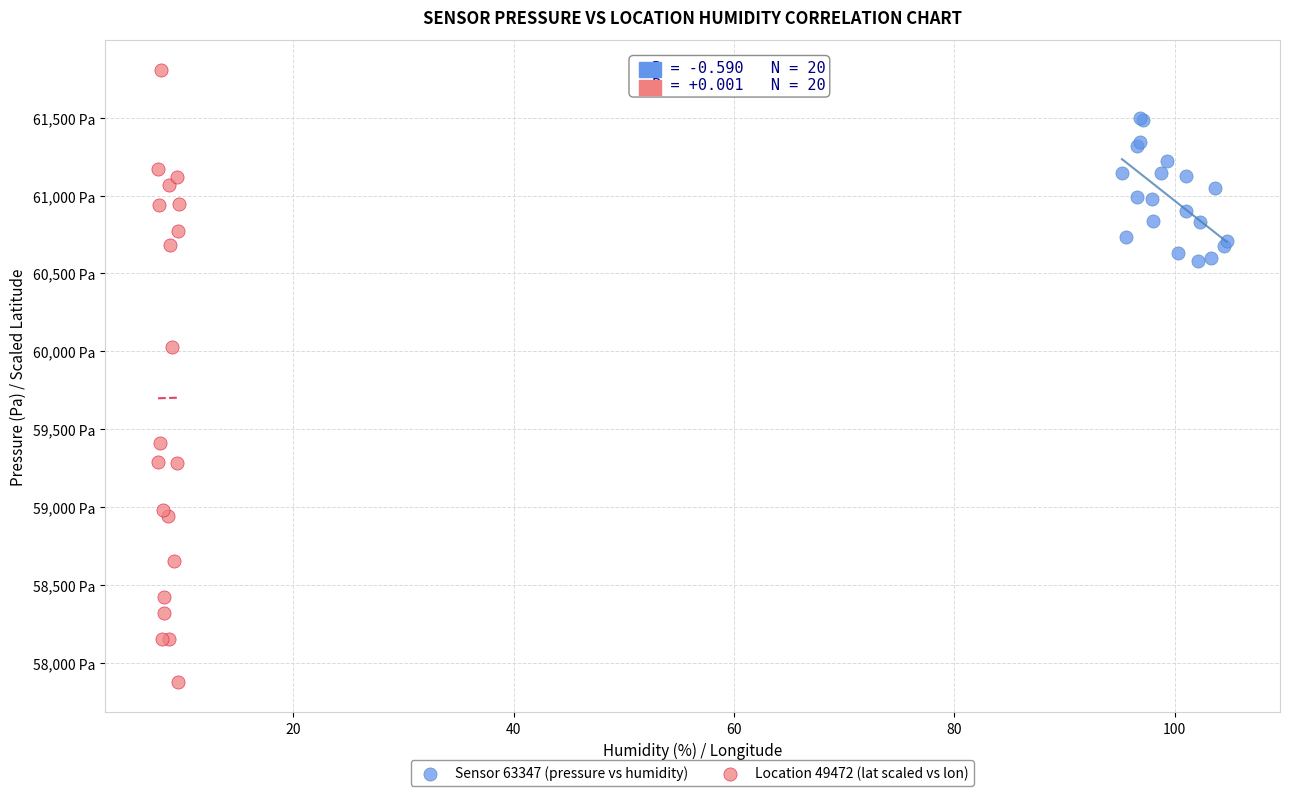

What are all the series names shown in the legend?

Sensor 63347 (pressure vs humidity), Location 49472 (lat scaled vs lon)